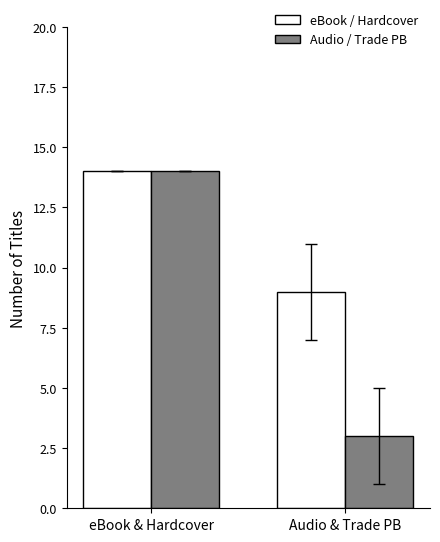

Does the chart contain any negative values?

No